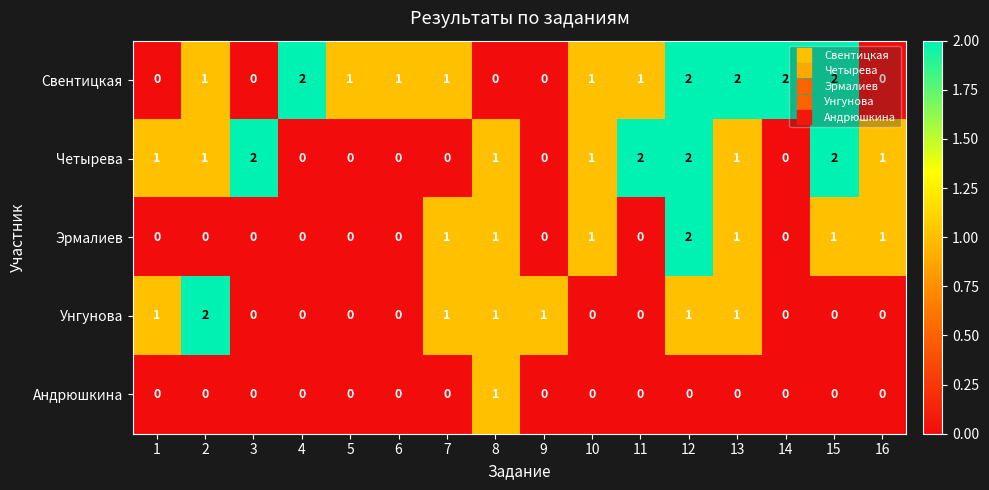

How many Эрмалиев values are between 0 and 1?

15